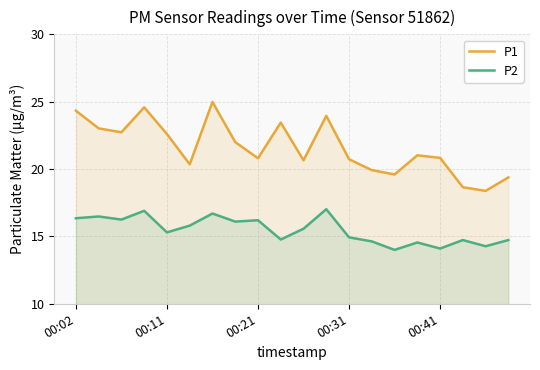

Where does the P1 series first go above 21?

00:02